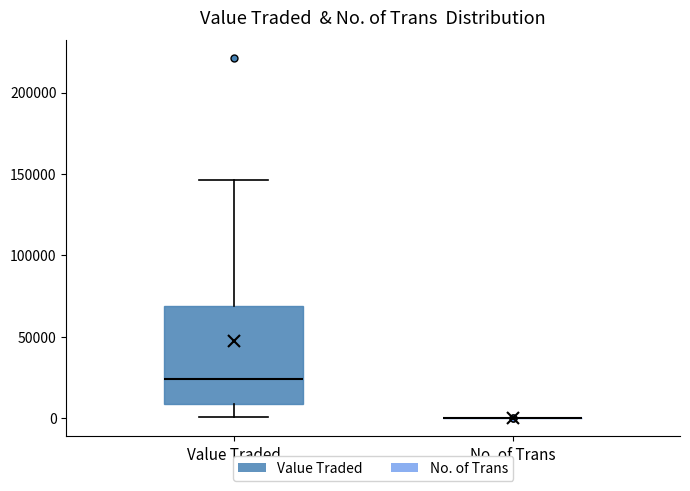

Reading left to right, transcribe this box plot: for each box, give where its median line is, the range the box spans, and where its two whiskers end, as read against the y-axis. The values are not printed on the chart, so give them approximately, as read against the axis.

Value Traded: median 25000, box 10000 to 70000, whiskers 0 to 145000
No. of Trans: box collapsed to a line at 0, whiskers 0 to 0